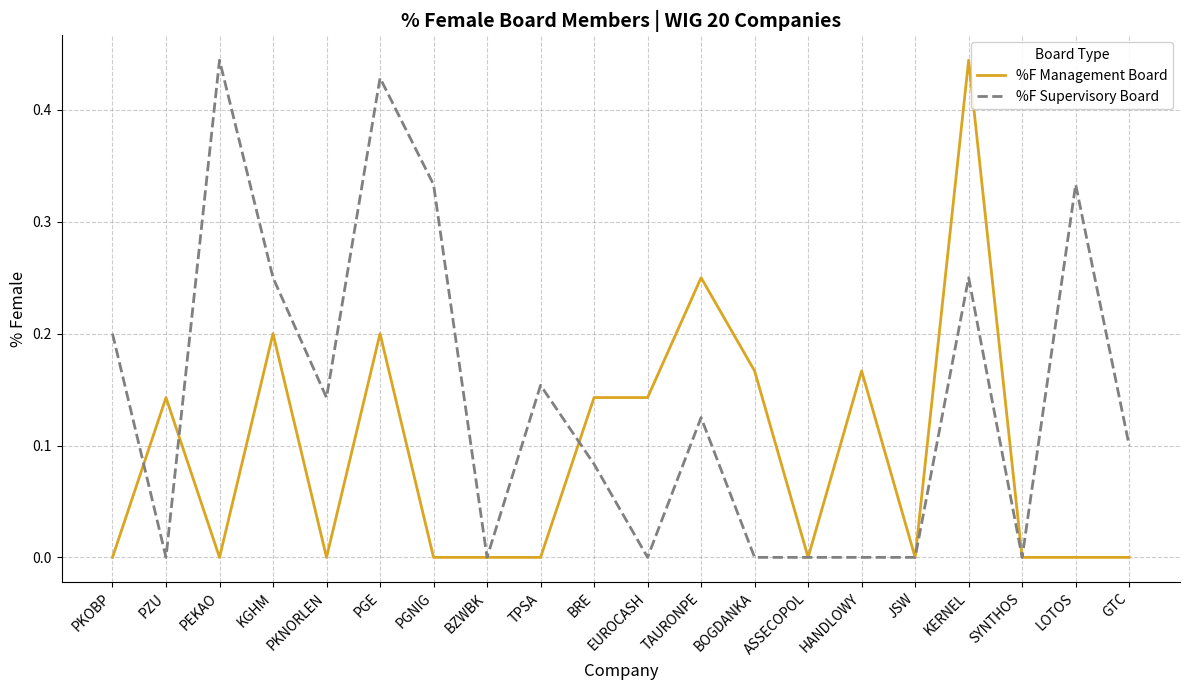

What position from the left is ASSECOPOL?

14